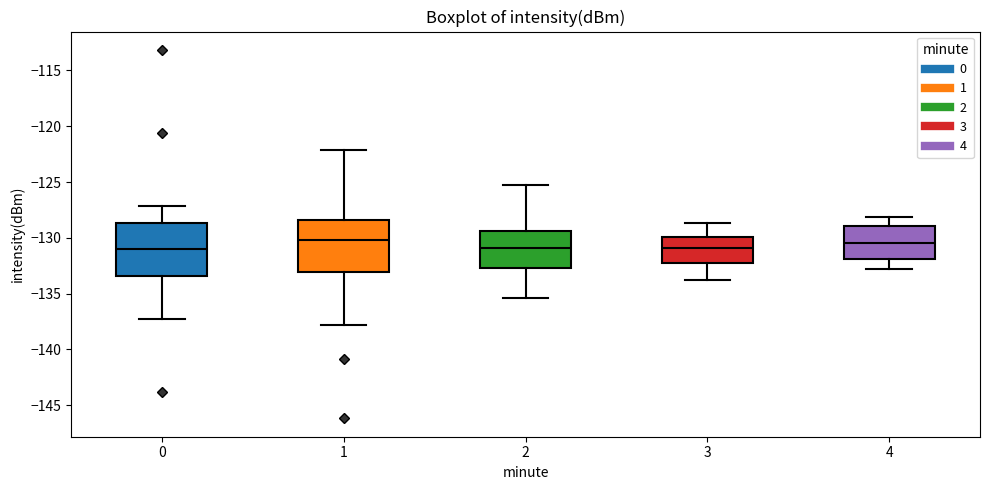

Reading left to right, read every box against the y-axis: the position of its median line, the range the box covers, and the ends of its whiskers. The values are not printed on the chart, so give them approximately, as read against the axis.

0: median -131.0, box -133.5 to -128.5, whiskers -137.5 to -127.0
1: median -130.0, box -133.0 to -128.5, whiskers -138.0 to -122.0
2: median -131.0, box -132.5 to -129.5, whiskers -135.5 to -125.5
3: median -131.0, box -132.0 to -130.0, whiskers -134.0 to -128.5
4: median -130.5, box -132.0 to -129.0, whiskers -133.0 to -128.0